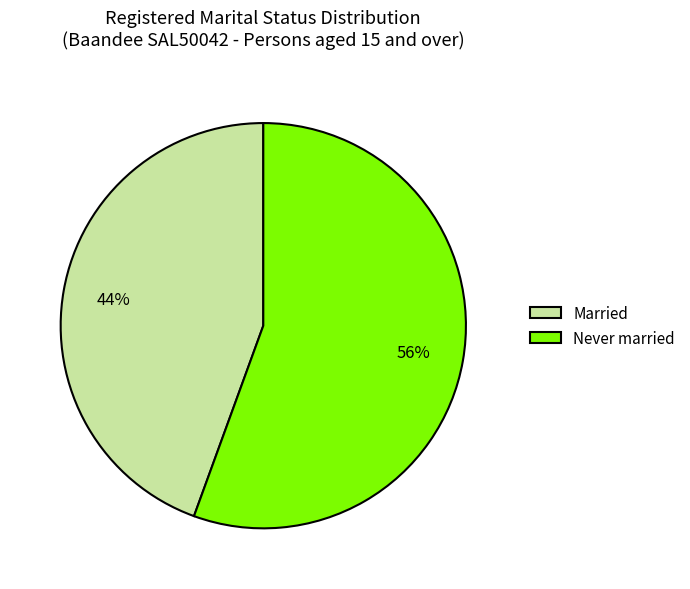

Combined, do Never married and Married account for over 50%?

Yes